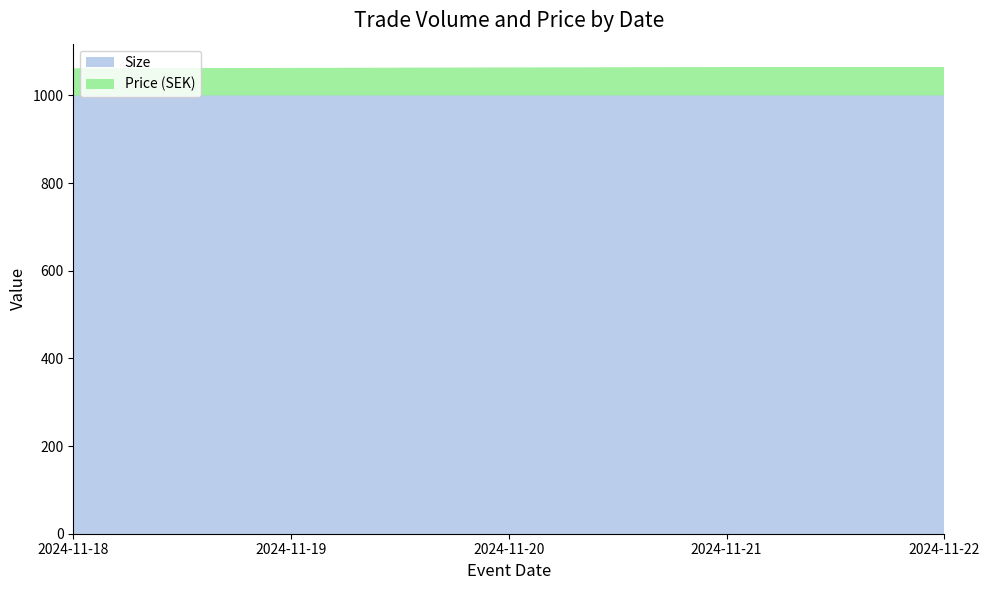

Reading left to right, extract all data points from this chart.

Size: 1000	1000	1000	1000	1000
Price (SEK): 62	63	64	65	65